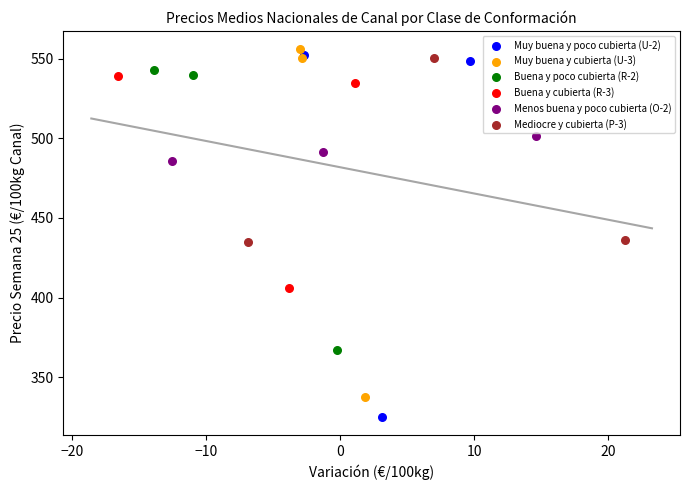

Which series contains the lowest Y value?

Muy buena y poco cubierta (U-2)